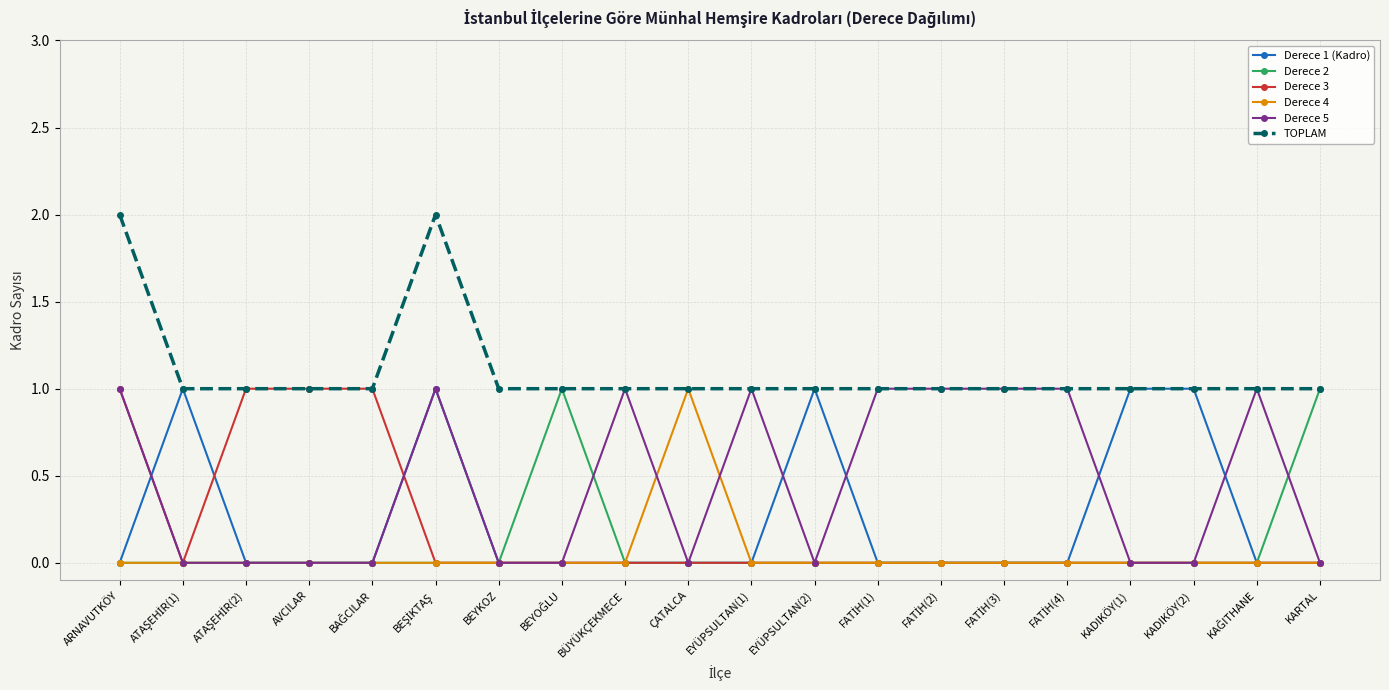

What is the label of the 17th point from the left?

KADIKÖY(1)